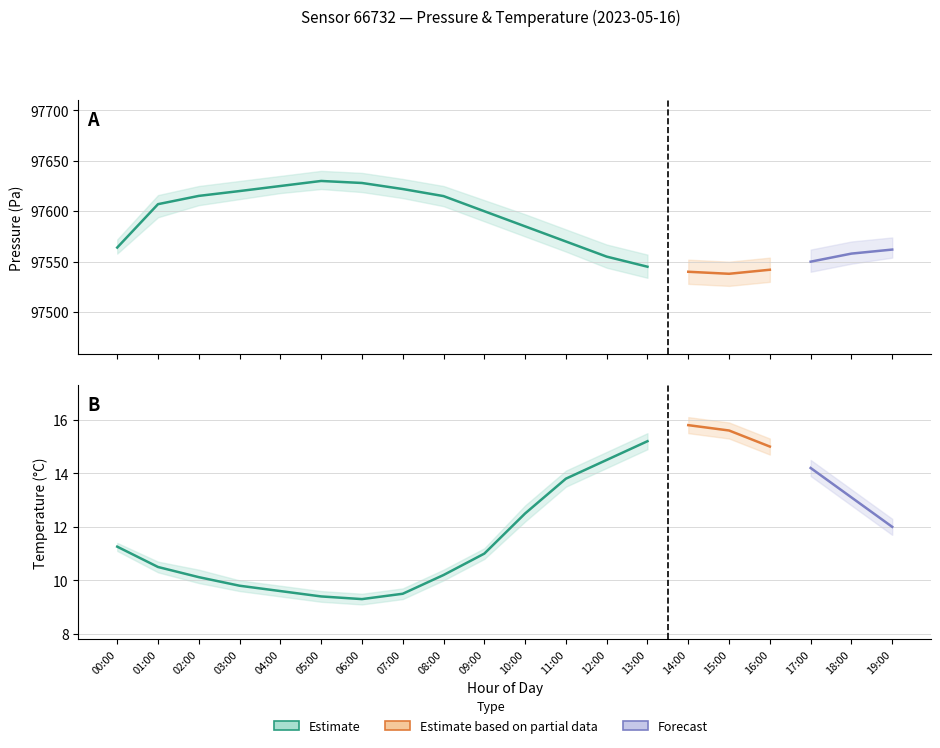

Rank the categories by pressure value from lowest to highest.

15:00, 14:00, 16:00, 13:00, 17:00, 12:00, 18:00, 19:00, 00:00, 11:00, 10:00, 09:00, 01:00, 08:00, 02:00, 03:00, 07:00, 04:00, 06:00, 05:00